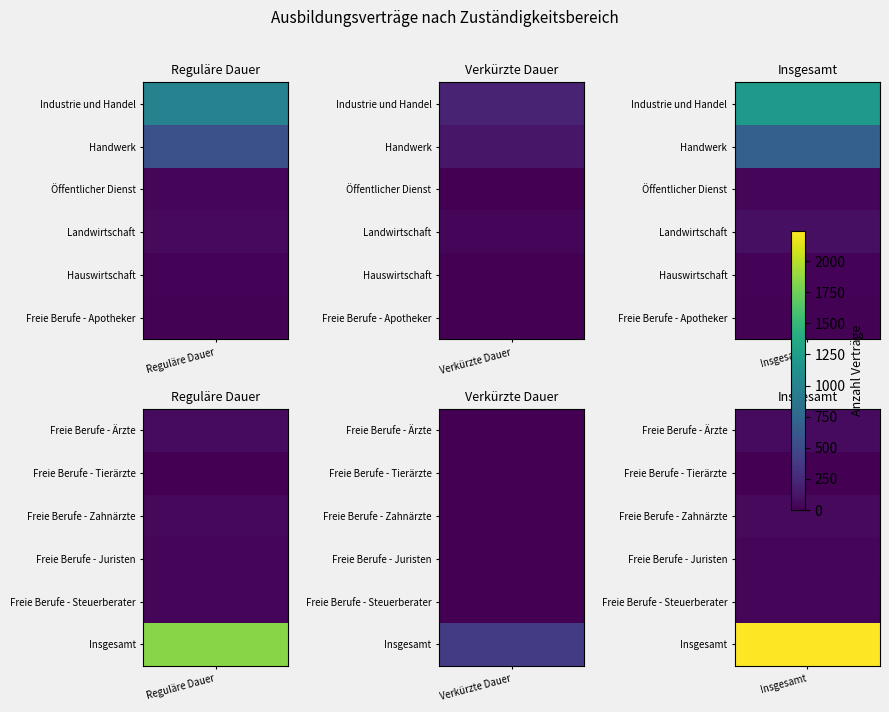

What is the difference between the maximum and minimum values in the Hauswirtschaft series?

15